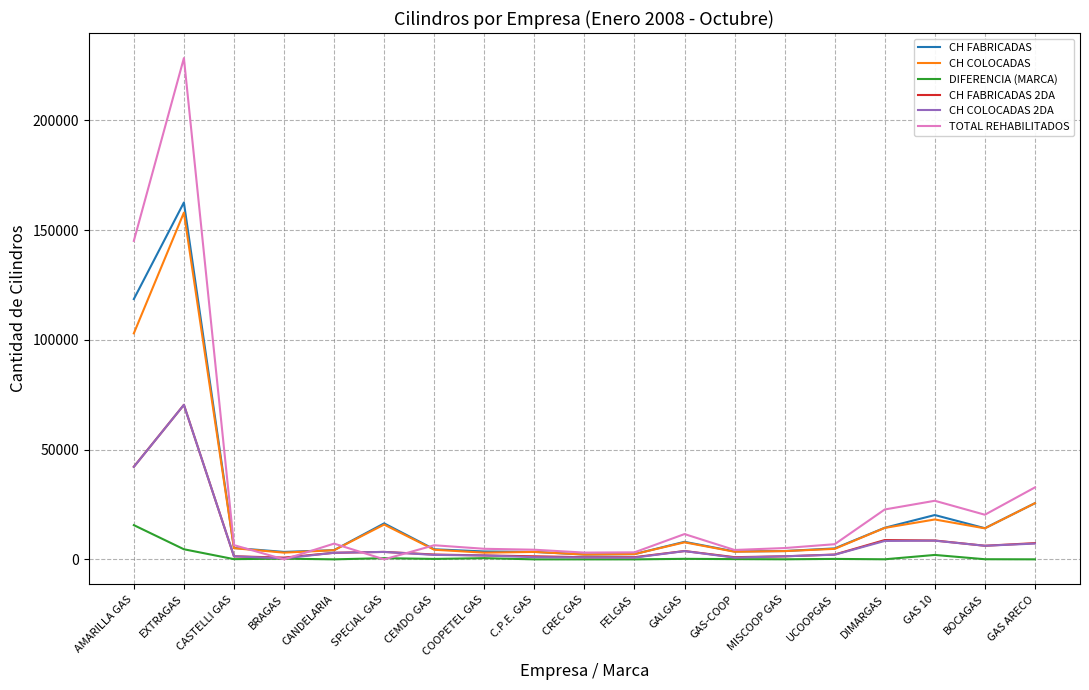

Count the number of data series in this chart.

6